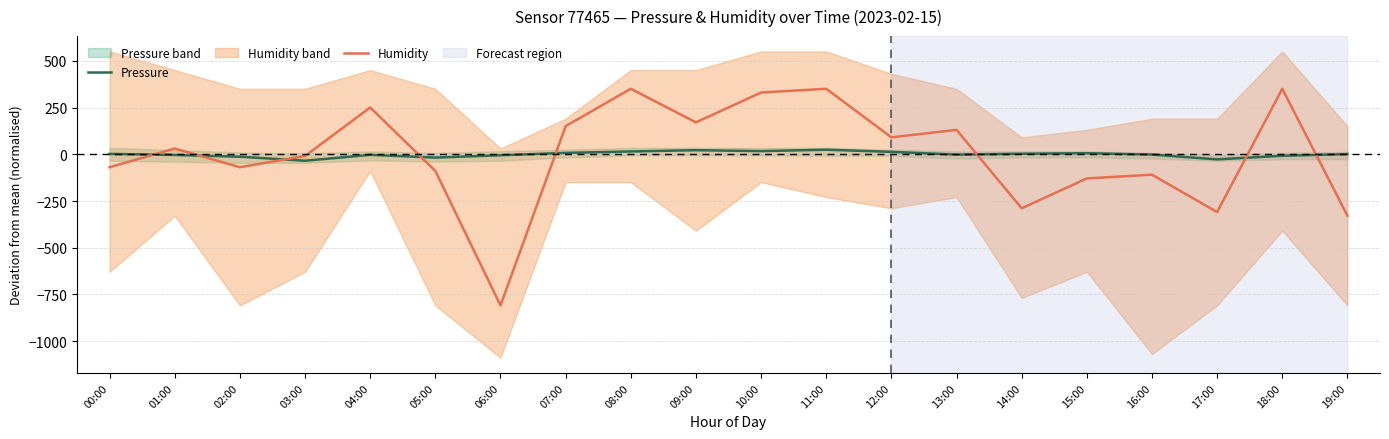

In Pressure, how many points are higher than both neighbors (excluding endpoints)?

4